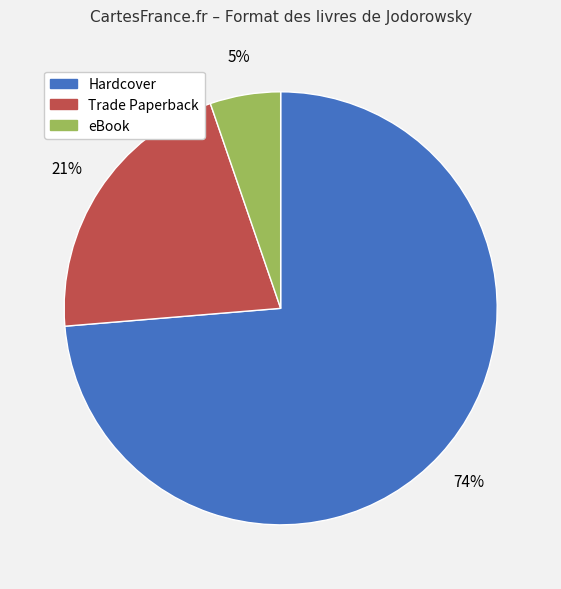

Is the sum of eBook and Hardcover greater than half?

Yes